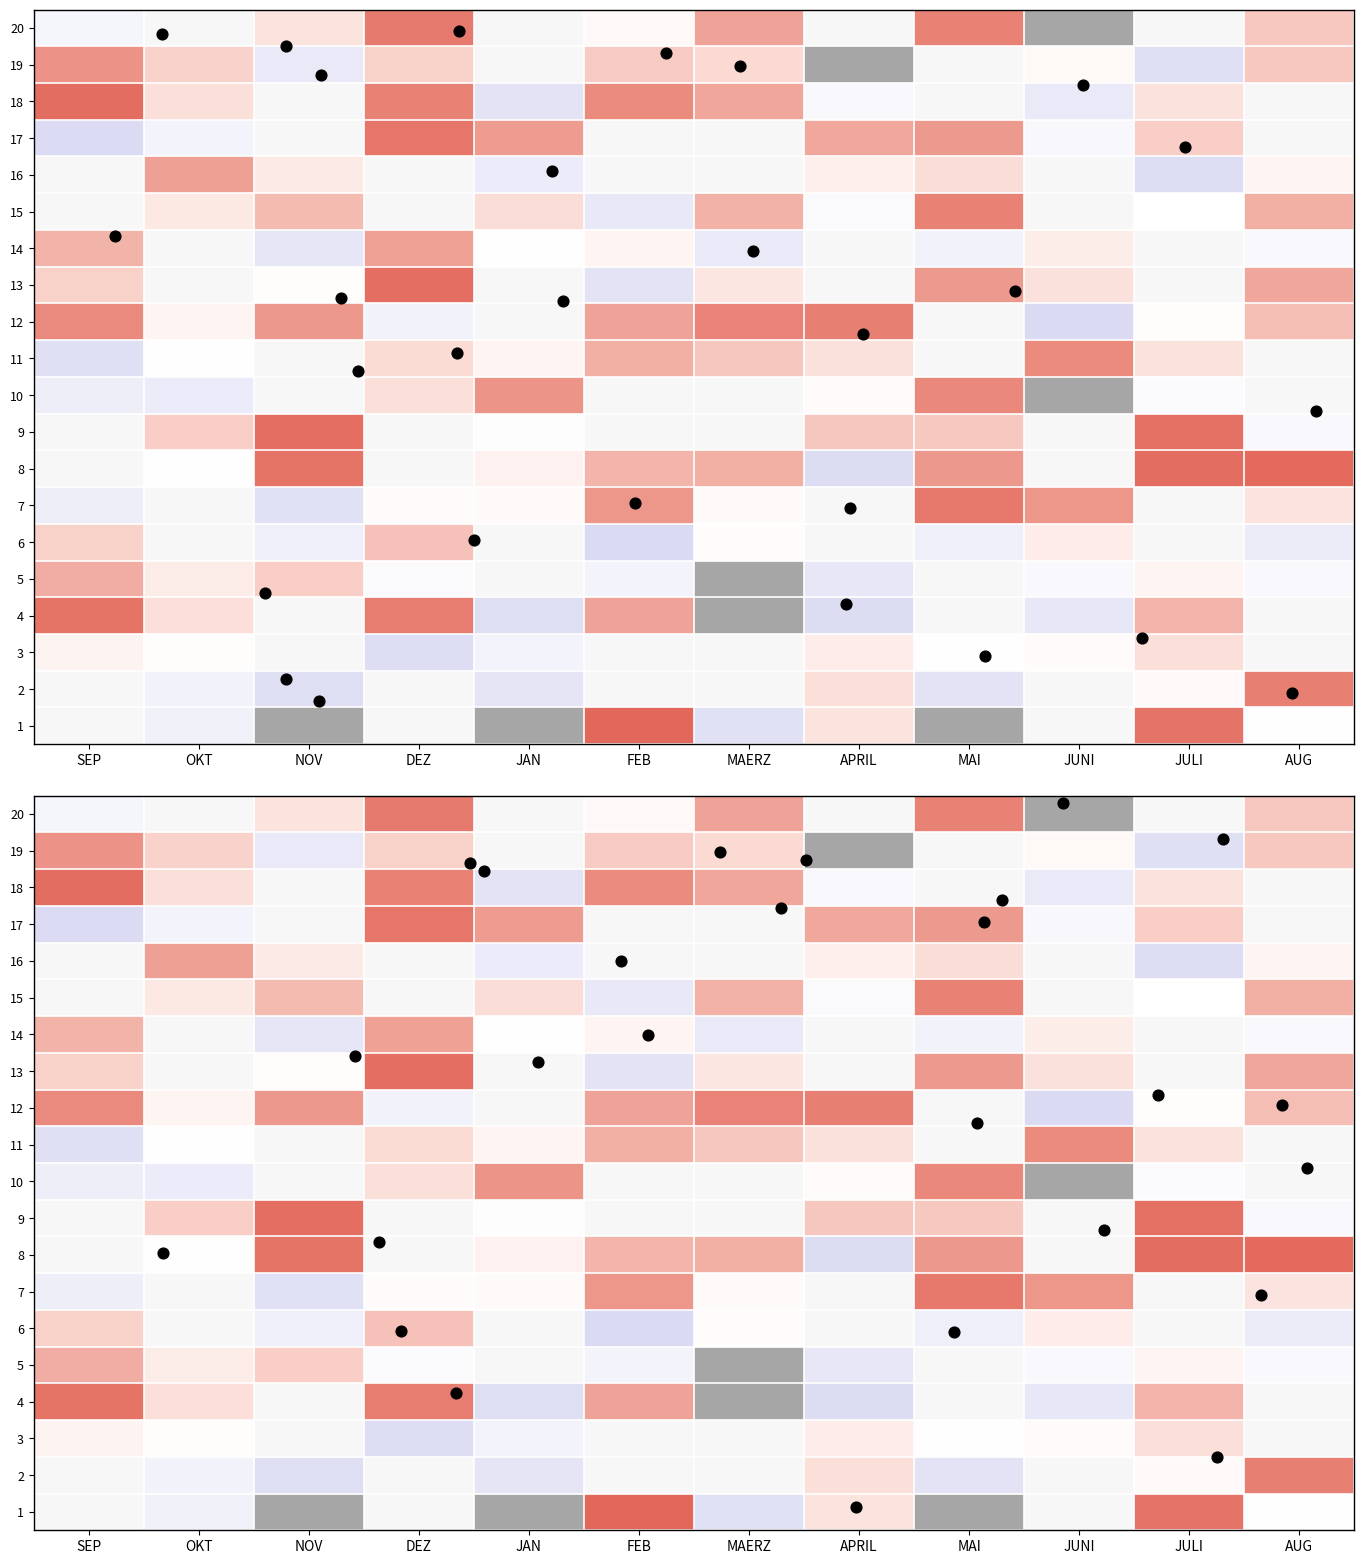

What is the minimum value shown in the chart?

0.6